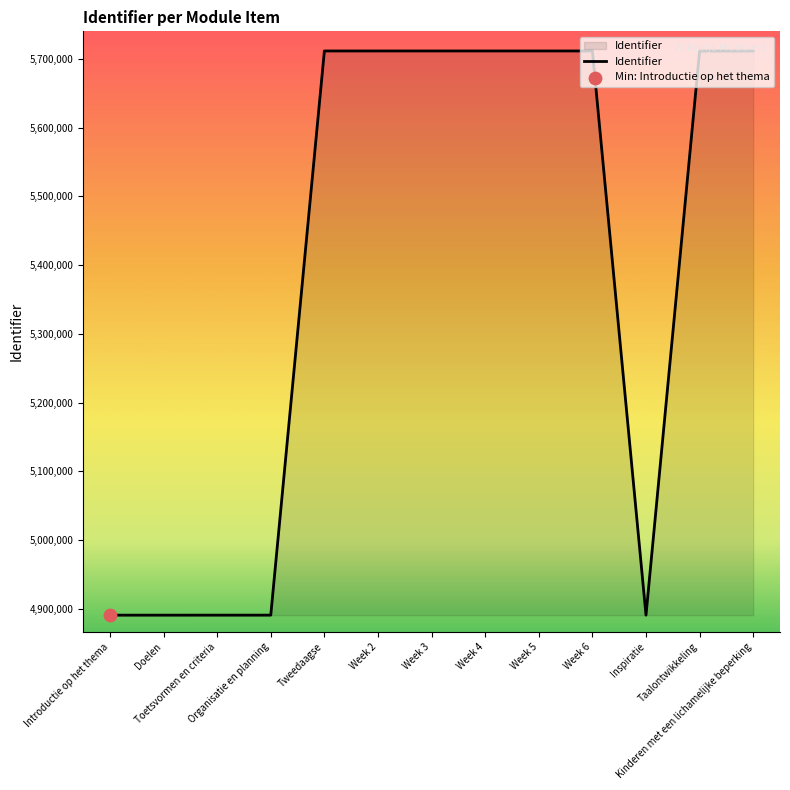

What is the change in value from Introductie op het thema to Week 4?

+821044